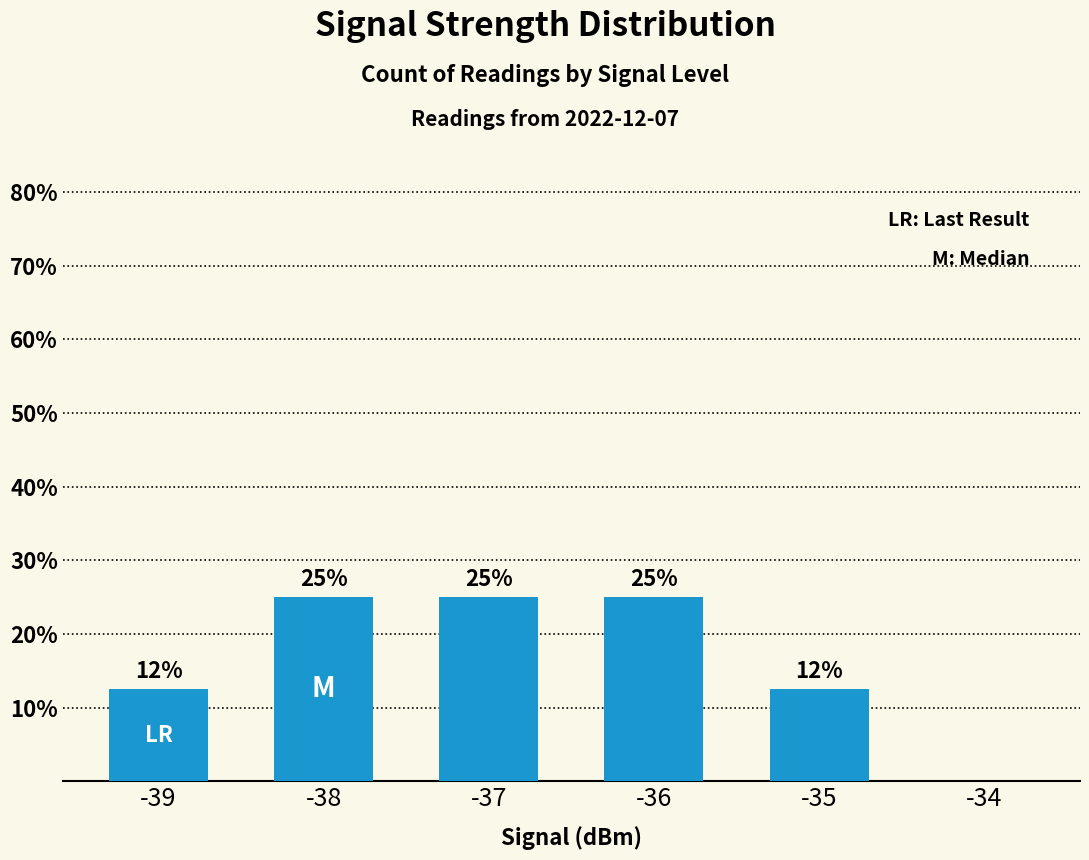

Which has a higher value, -38 or -34?

-38